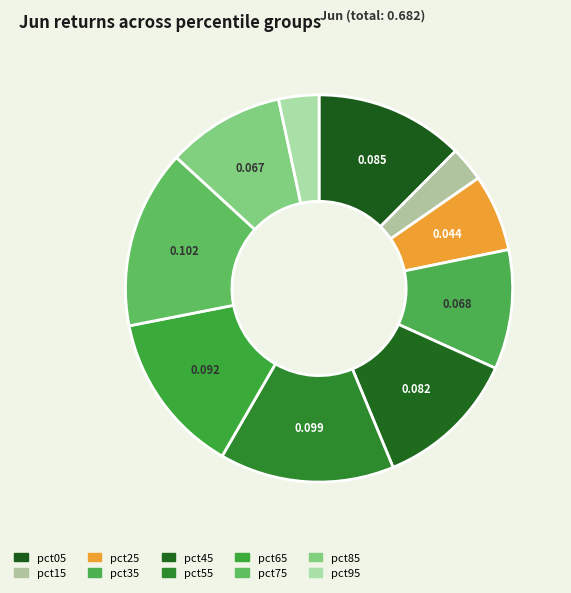

How many segments does this pie chart have?

10